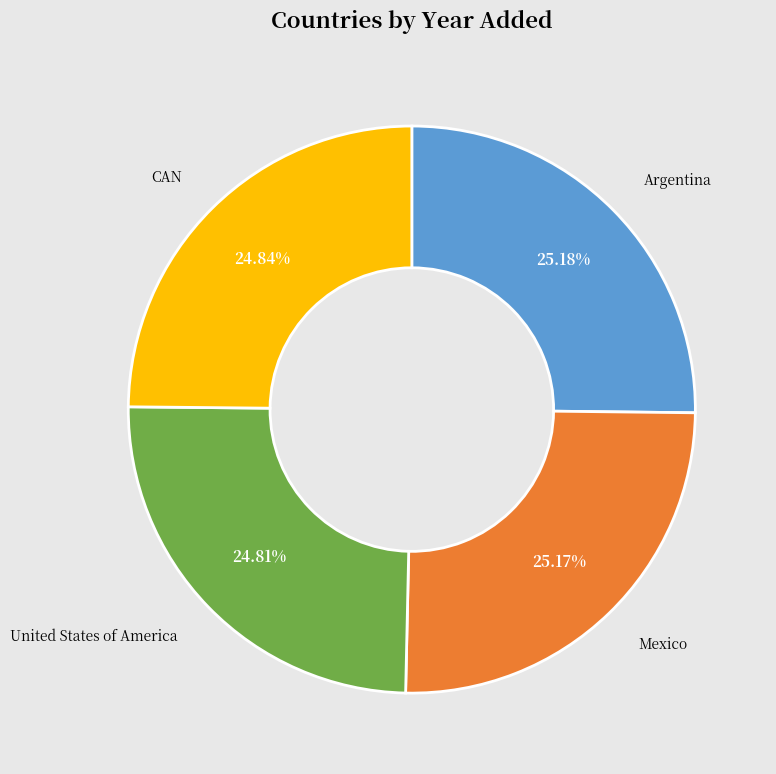

Is it true that United States of America is 25% of the pie?

True